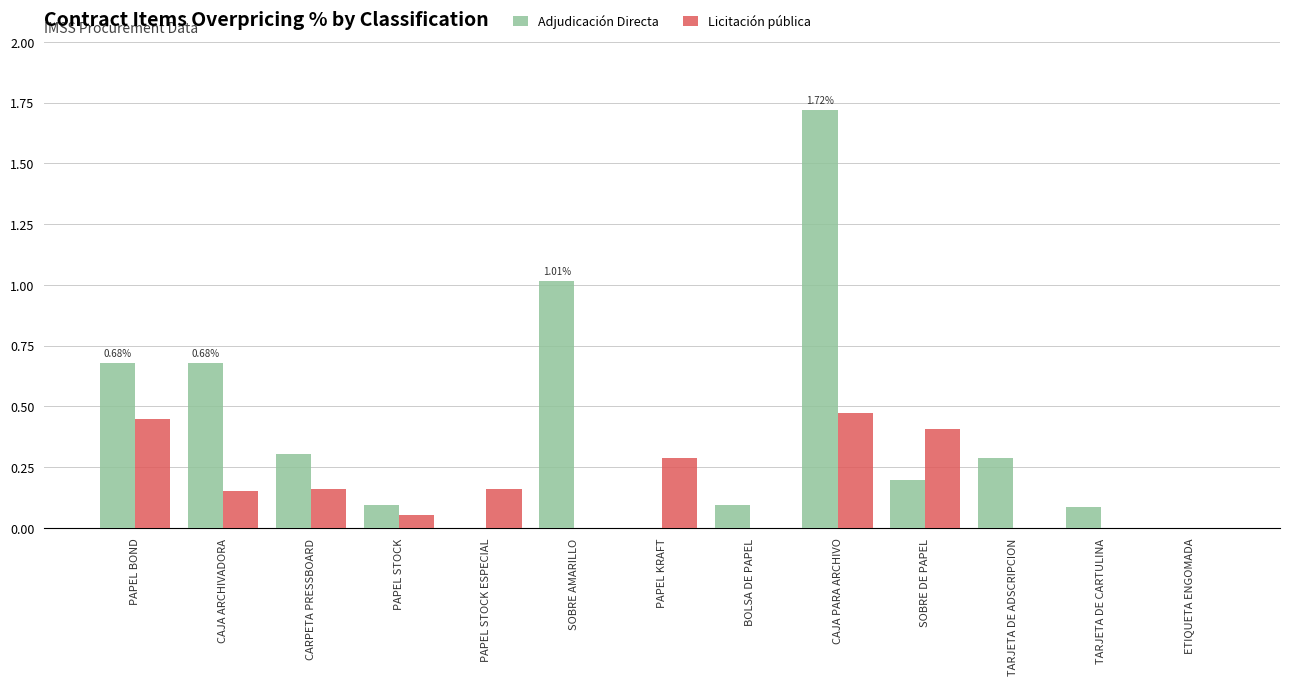

At which category does the chart reach its peak across all series?

CAJA PARA ARCHIVO